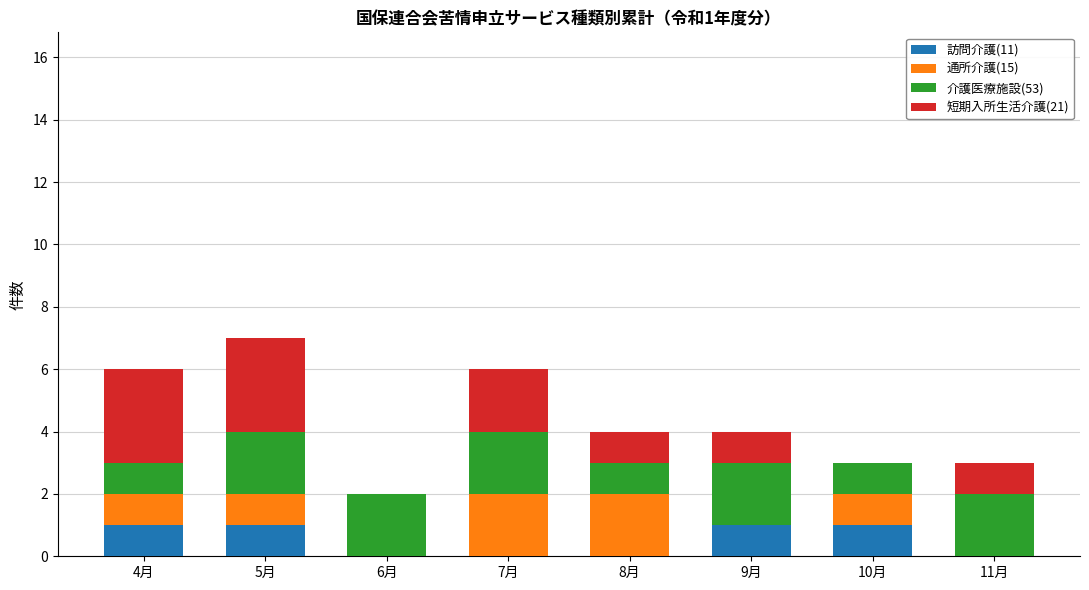

Is it true that 訪問介護(11) equals 1 at 5月?

True